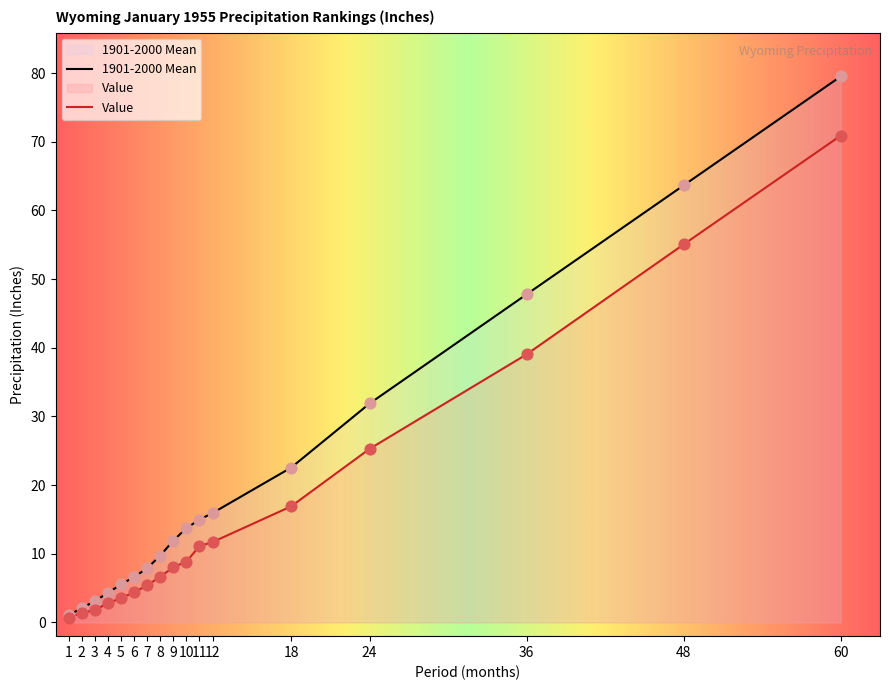

Which series reaches the minimum Y coordinate?

Value